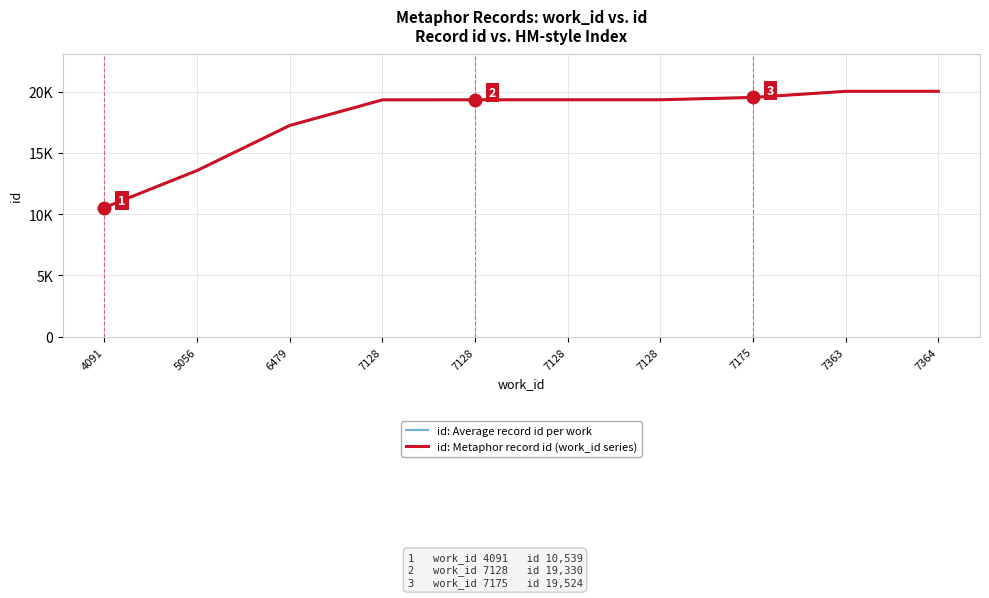

Does the chart display data point markers on the line(s)?

No